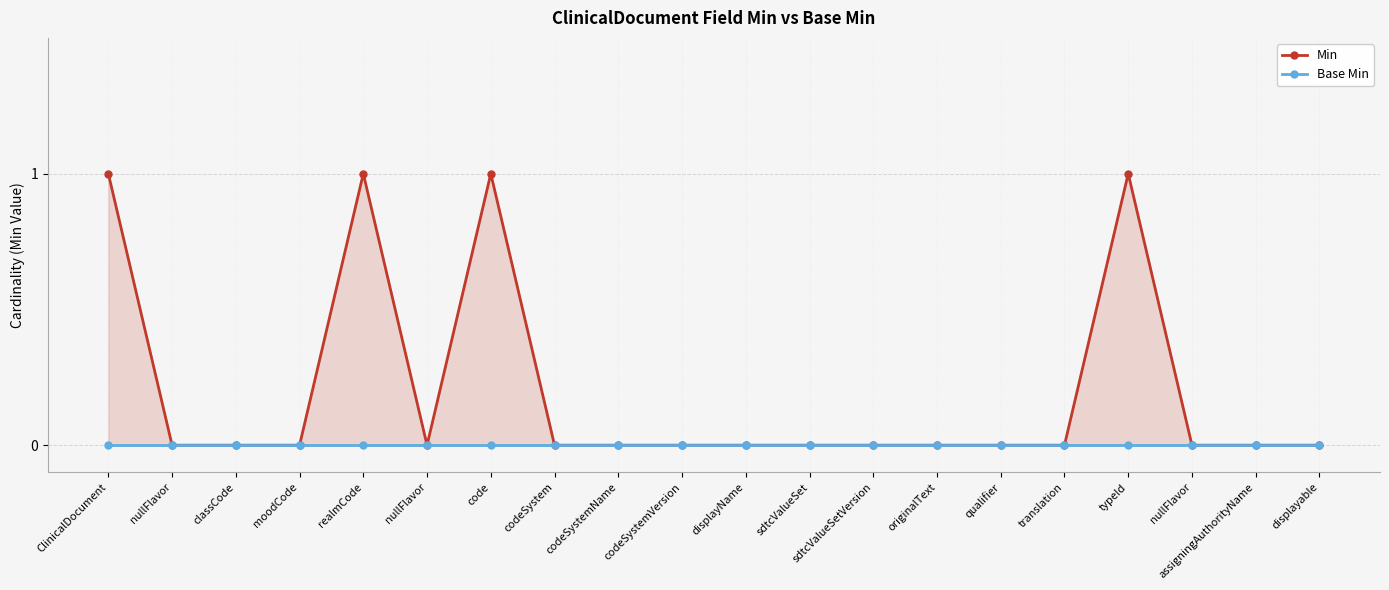

True or false: Base Min and Min intersect in this chart.

False